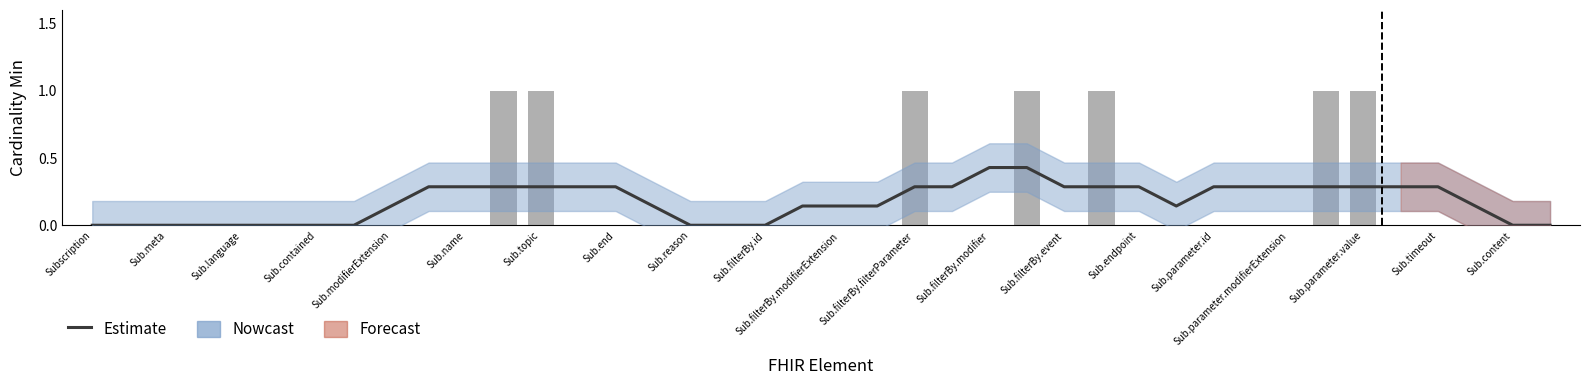

How many values are between 0 and 1?

40